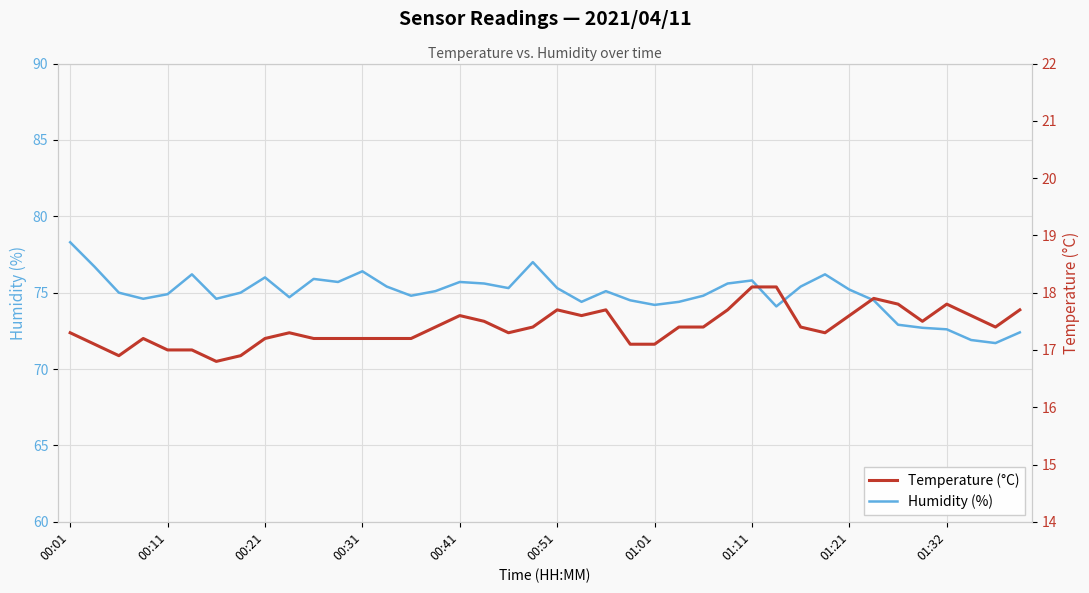

What position from the left is 39?

40